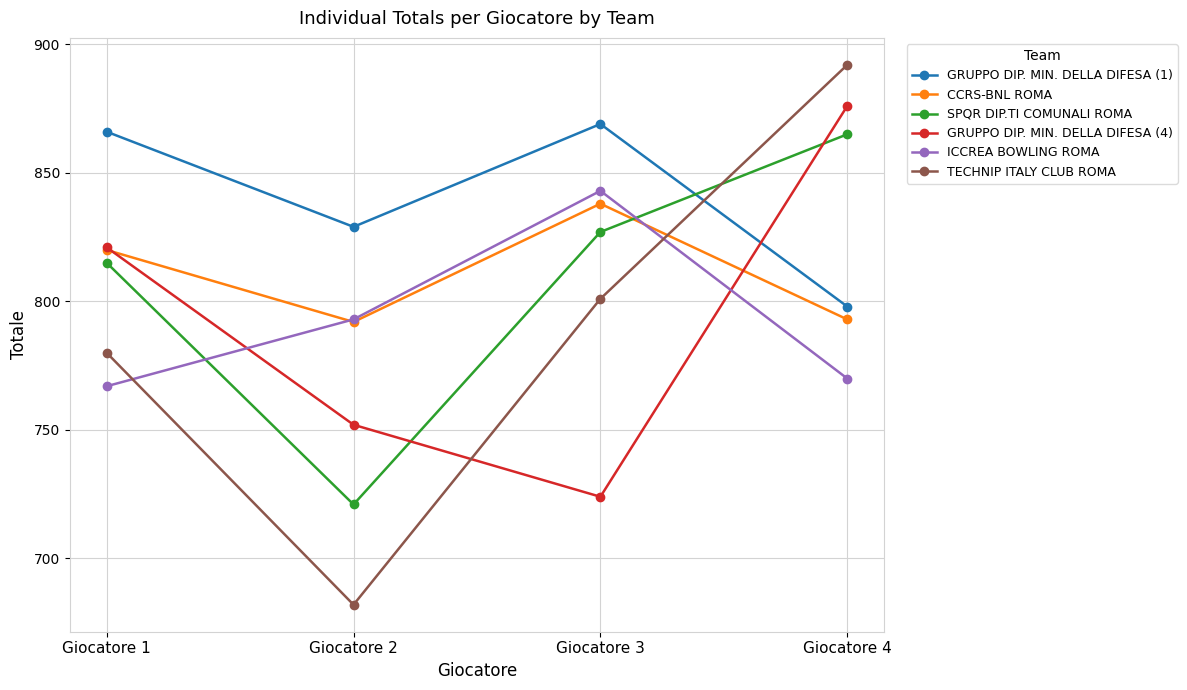

Reading left to right, extract all data points from this chart.

GRUPPO DIP. MIN. DELLA DIFESA (1): 866	829	869	798
CCRS-BNL ROMA: 820	792	838	793
SPQR DIP.TI COMUNALI ROMA: 815	721	827	865
GRUPPO DIP. MIN. DELLA DIFESA (4): 821	752	724	876
ICCREA BOWLING ROMA: 767	793	843	770
TECHNIP ITALY CLUB ROMA: 780	682	801	892